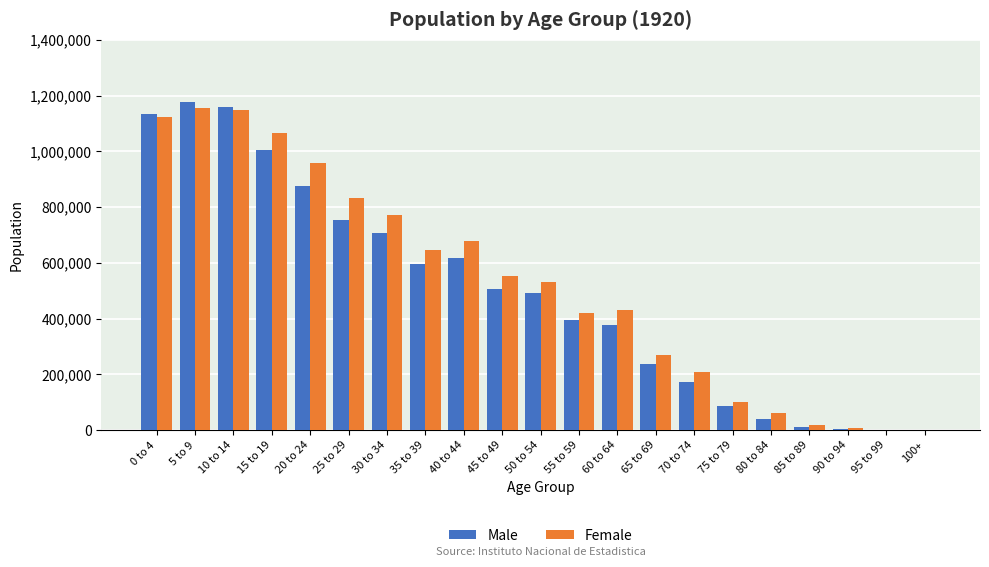

Between 50 to 54 and 75 to 79, which series saw the biggest shift?

Female